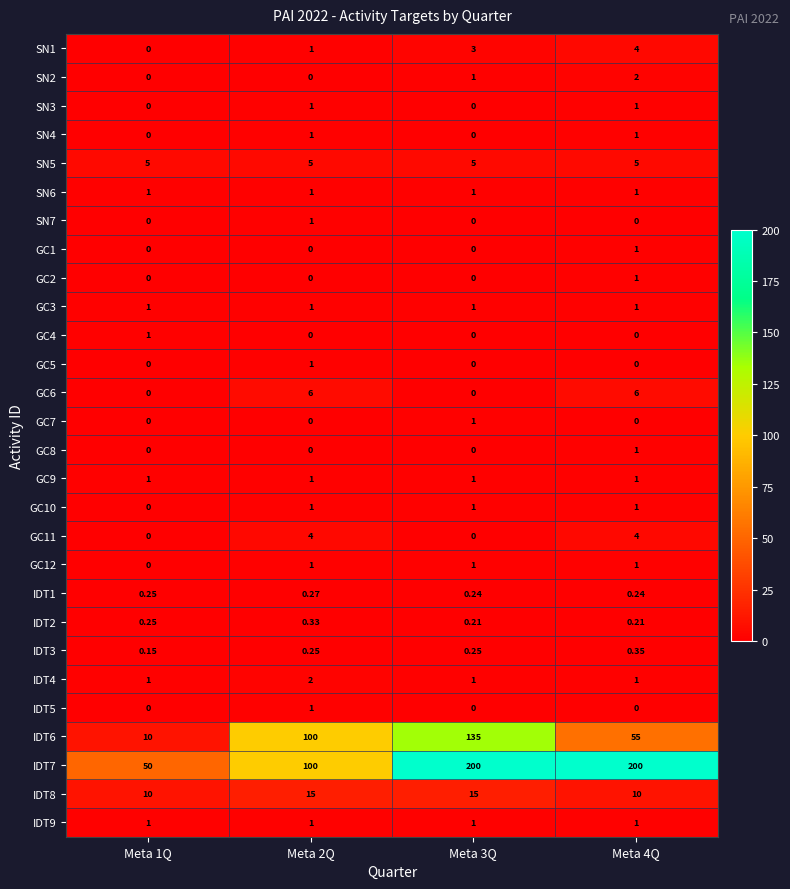

What is the difference between the highest and lowest values at Meta 2Q?

100.0